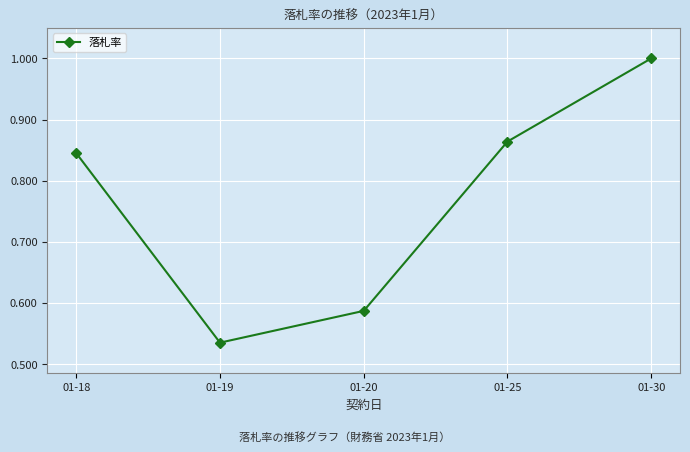

Which category has the lowest value across all series?

01-19